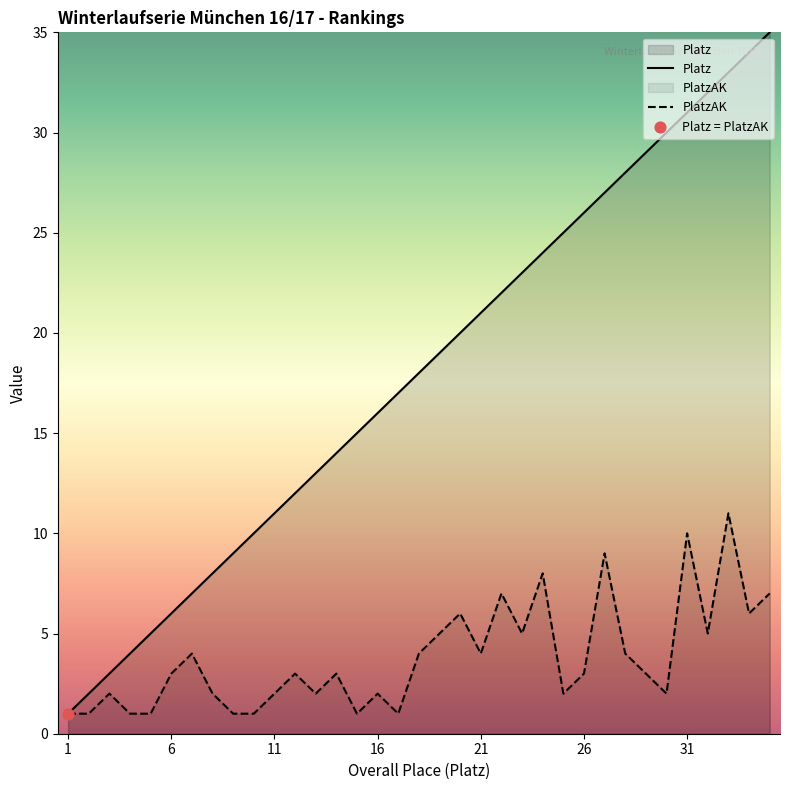

What is the maximum value shown in the chart?

35